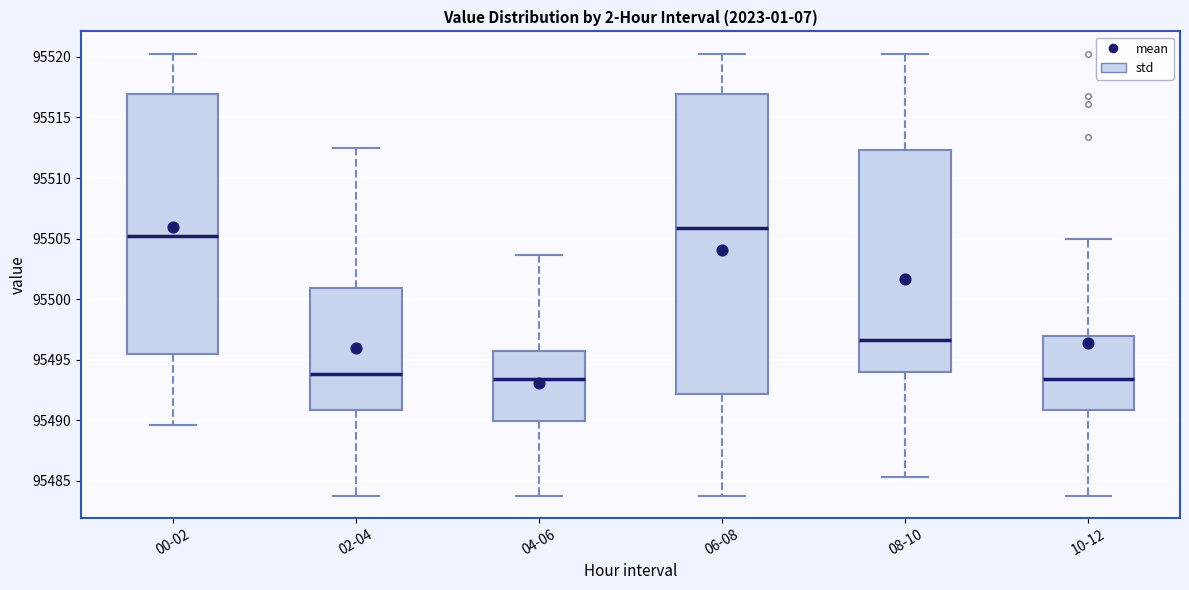

Reading left to right, transcribe this box plot: for each box, give where its median line is, the range the box spans, and where its two whiskers end, as read against the y-axis. The values are not printed on the chart, so give them approximately, as read against the axis.

00-02: median 95505.0, box 95495.5 to 95517.0, whiskers 95489.5 to 95520.5
02-04: median 95494.0, box 95491.0 to 95501.0, whiskers 95484.0 to 95512.5
04-06: median 95493.5, box 95490.0 to 95496.0, whiskers 95484.0 to 95503.5
06-08: median 95506.0, box 95492.0 to 95517.0, whiskers 95484.0 to 95520.5
08-10: median 95496.5, box 95494.0 to 95512.5, whiskers 95485.5 to 95520.5
10-12: median 95493.5, box 95491.0 to 95497.0, whiskers 95484.0 to 95505.0